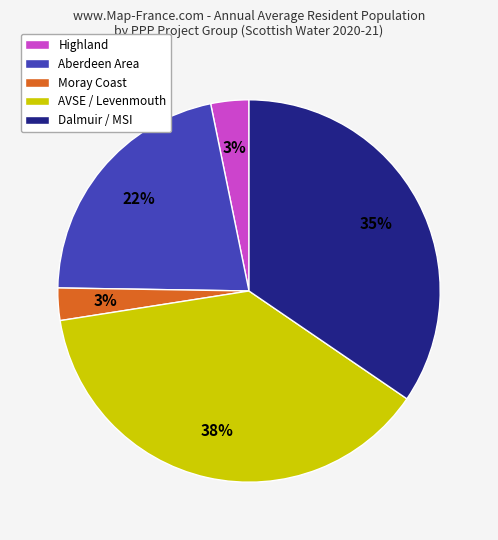

To the nearest percent, what is the average slice percentage?

20%